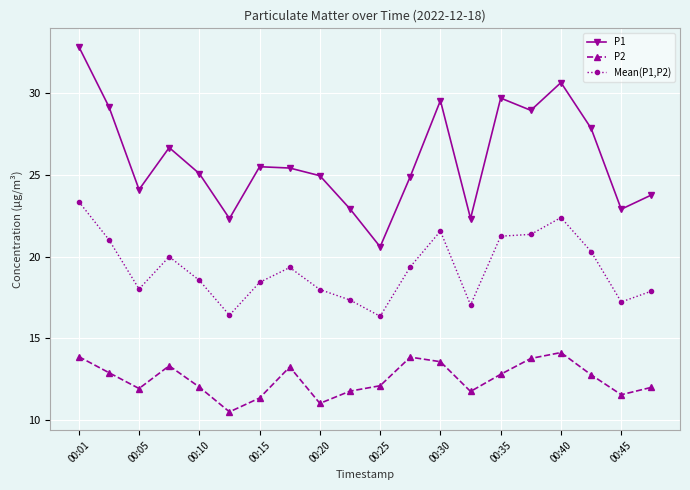

What are all the series names shown in the legend?

P1, P2, Mean(P1,P2)